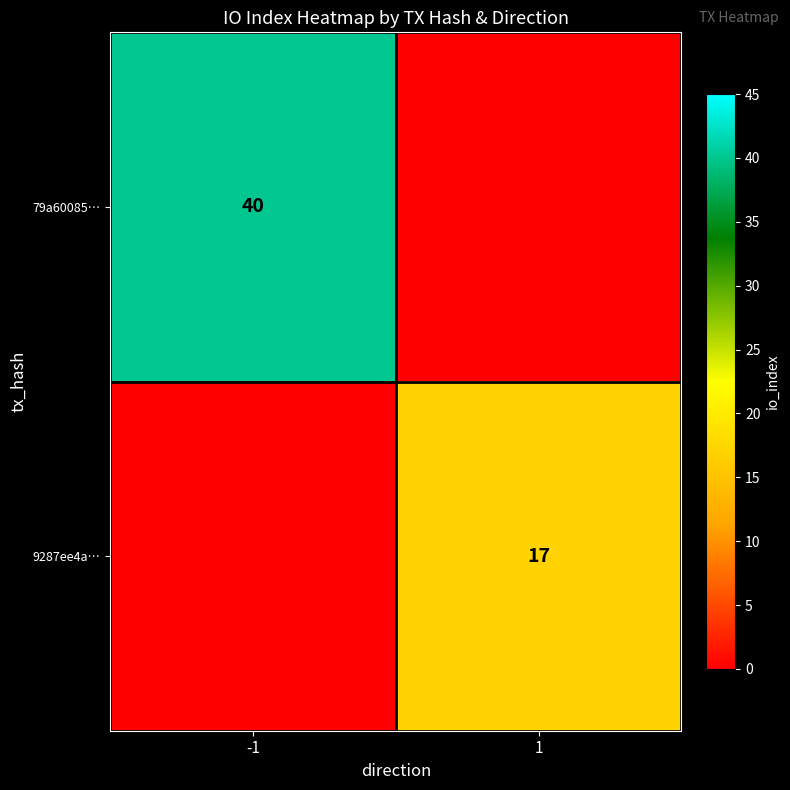

The 79a60085… series shows 40 at -1. True or false?

True